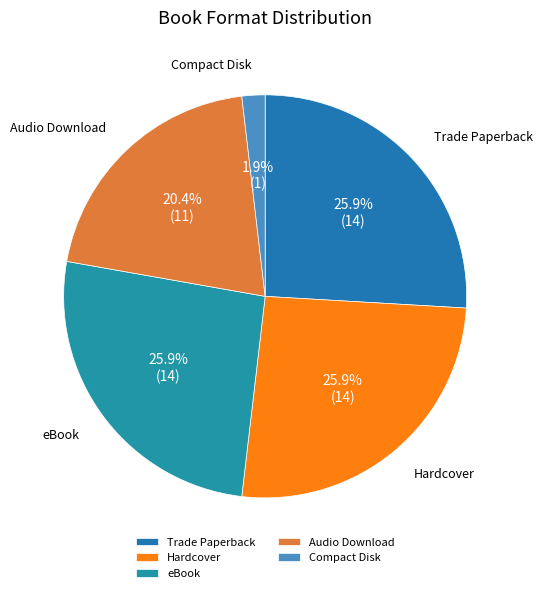

To the nearest percent, what is the average slice percentage?

20%